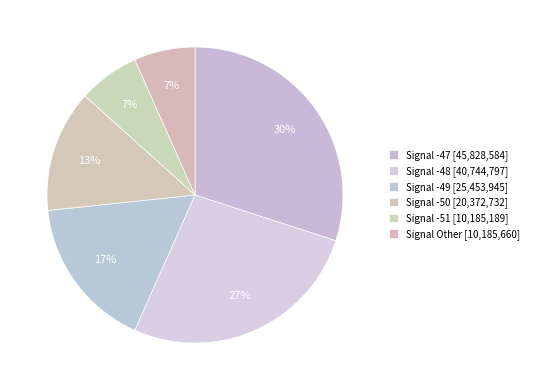

Is there any slice that represents more than half of the pie?

No